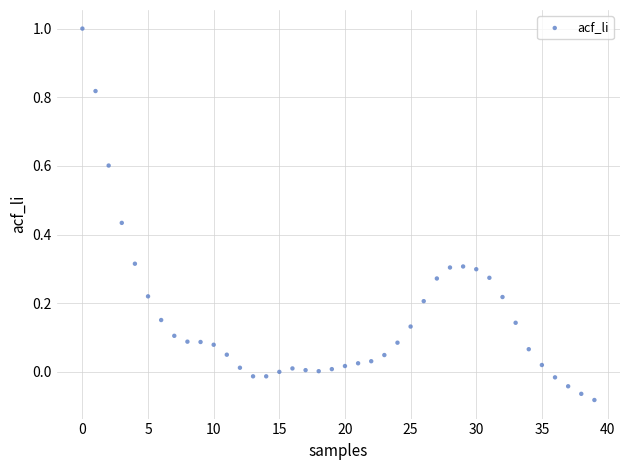

What is the range of Y values (max minus min)?

1.1